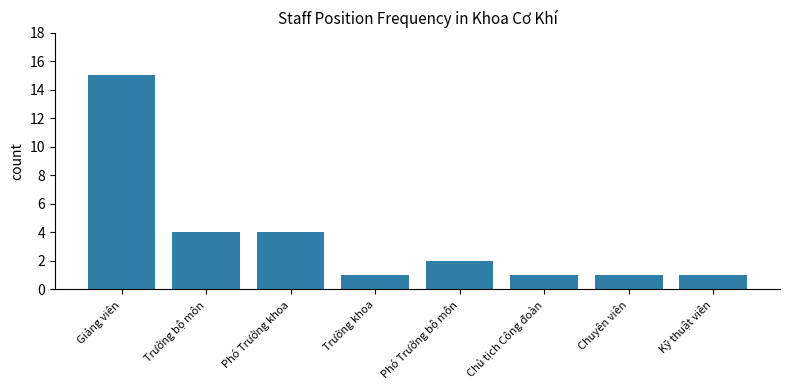

What is the value of the 4th bar from the left?

1